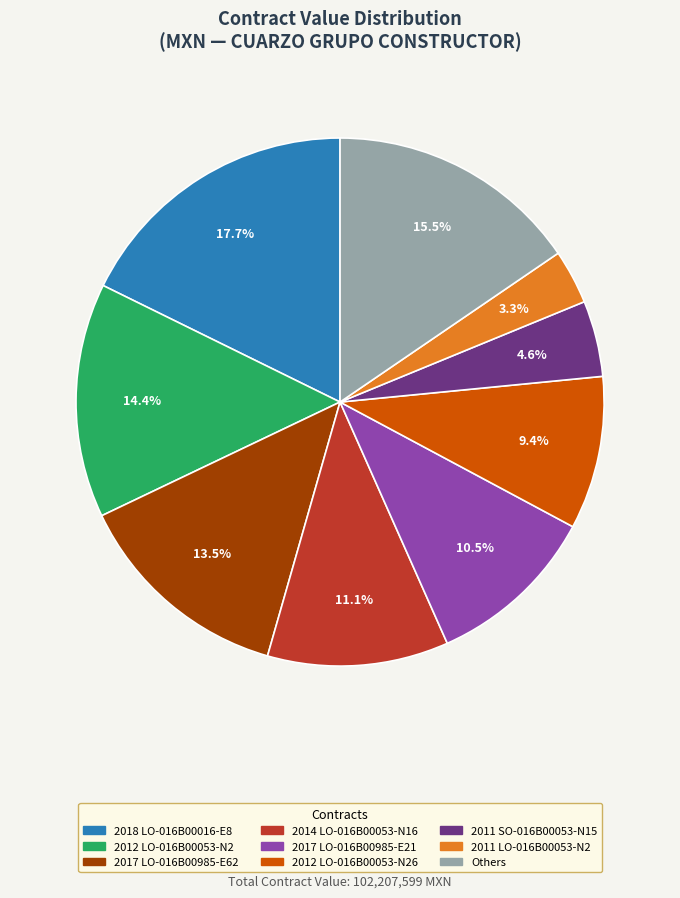

Is there a majority slice in this chart?

No